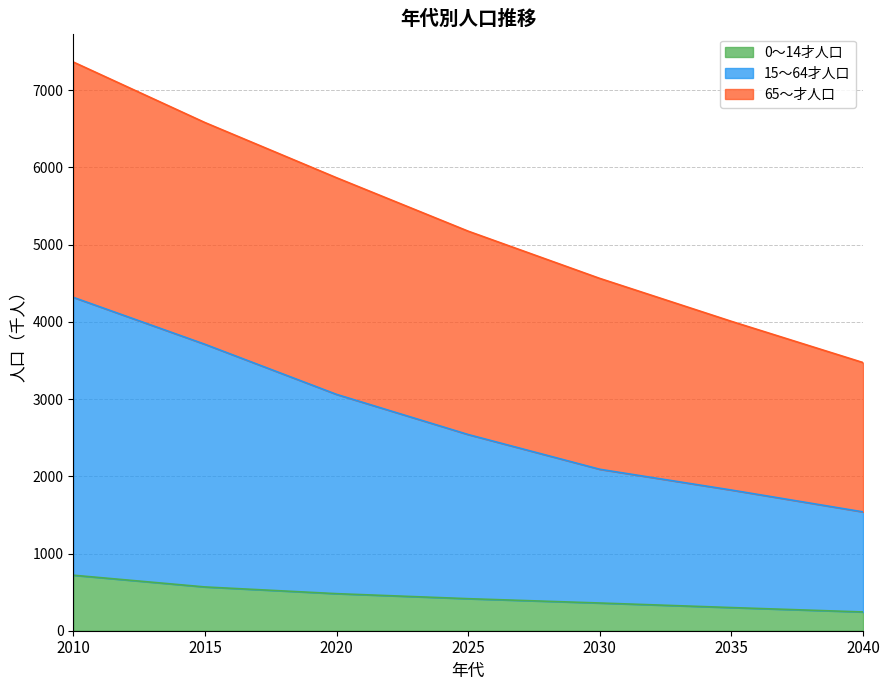

How many 0～14才人口 values are between 300 and 567?

5